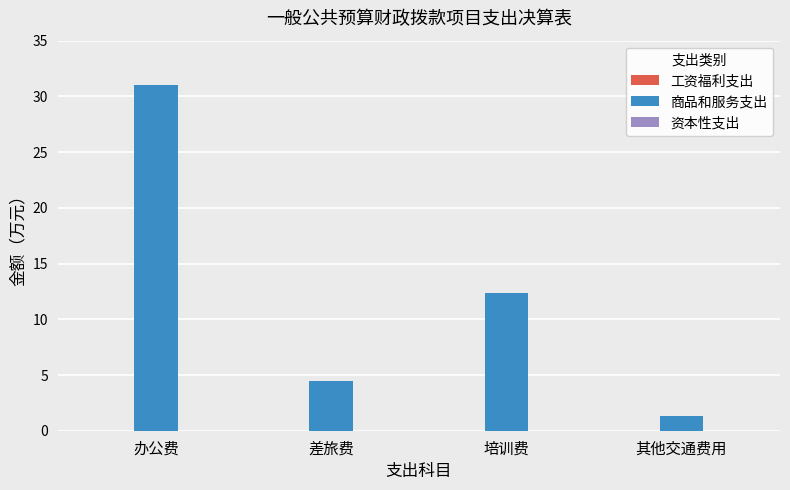

Reading left to right, list all the values displayed in this chart.

办公费=31.0	差旅费=4.4	培训费=12.4	其他交通费用=1.3